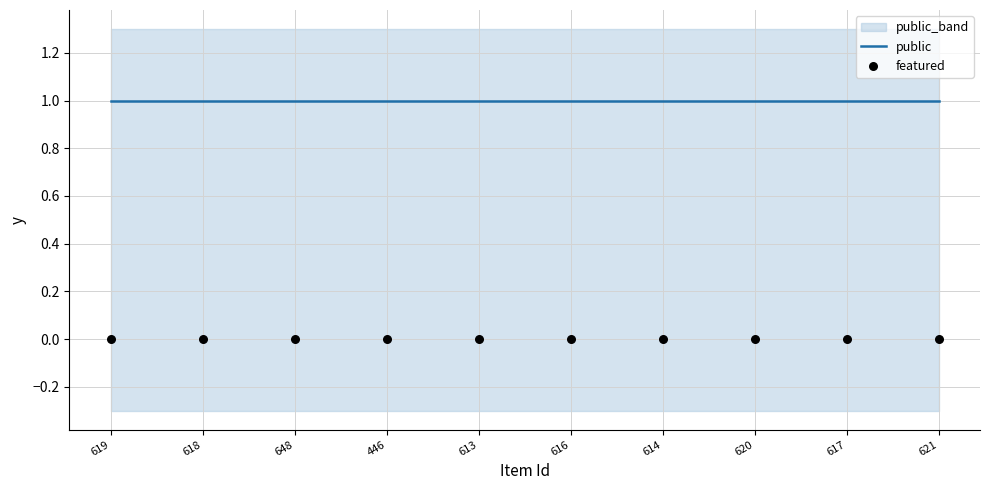

Which series contains the highest Y value?

public